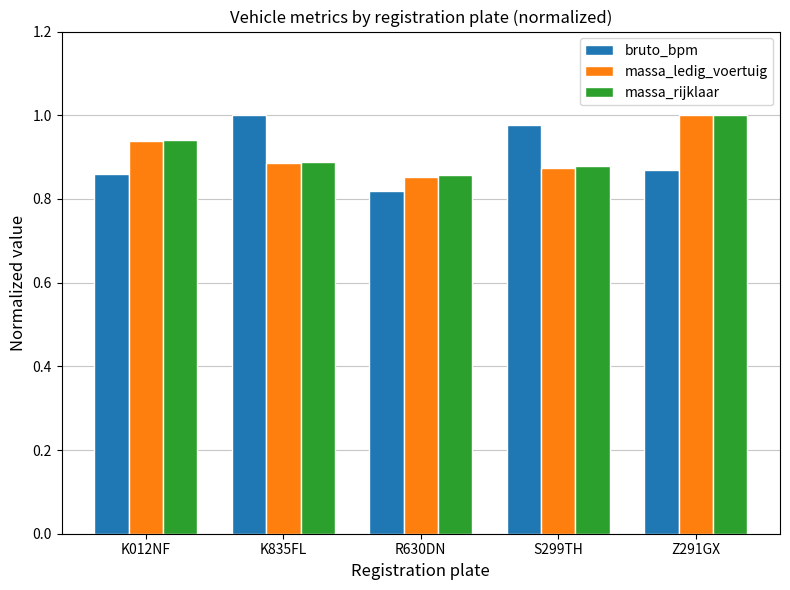

Which series has the widest spread of values?

bruto_bpm